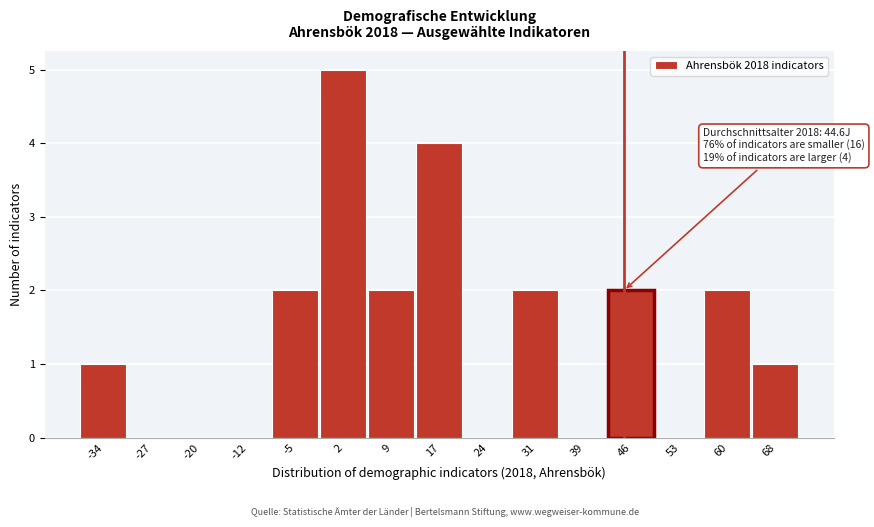

Which range on the x-axis has the tallest bar?

-2 to 6